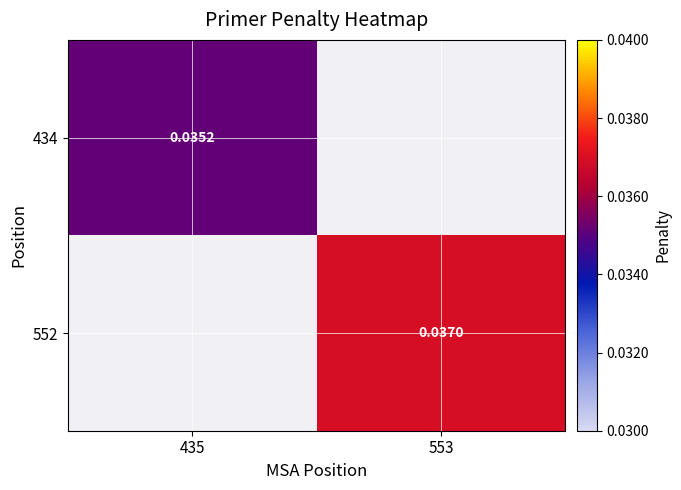

How many values in the 552 series exceed 0?

1